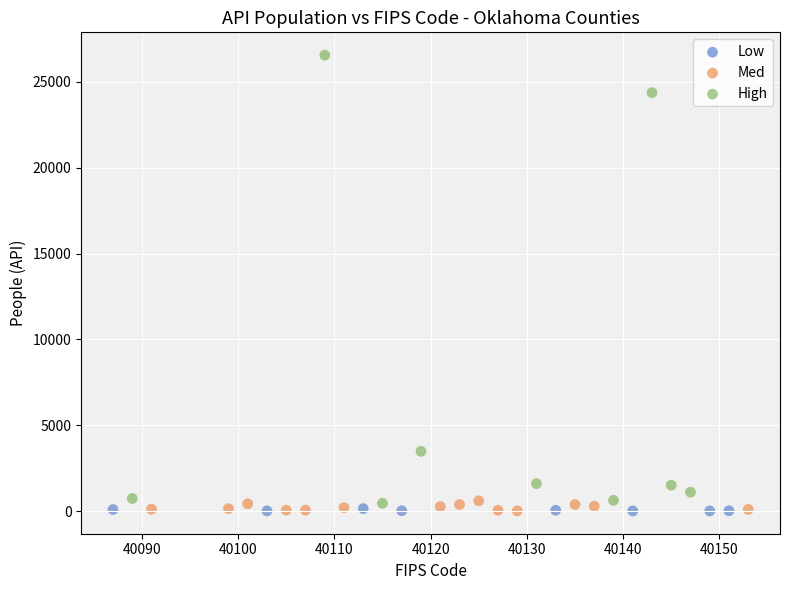

Which series has the widest spread of Y values?

High